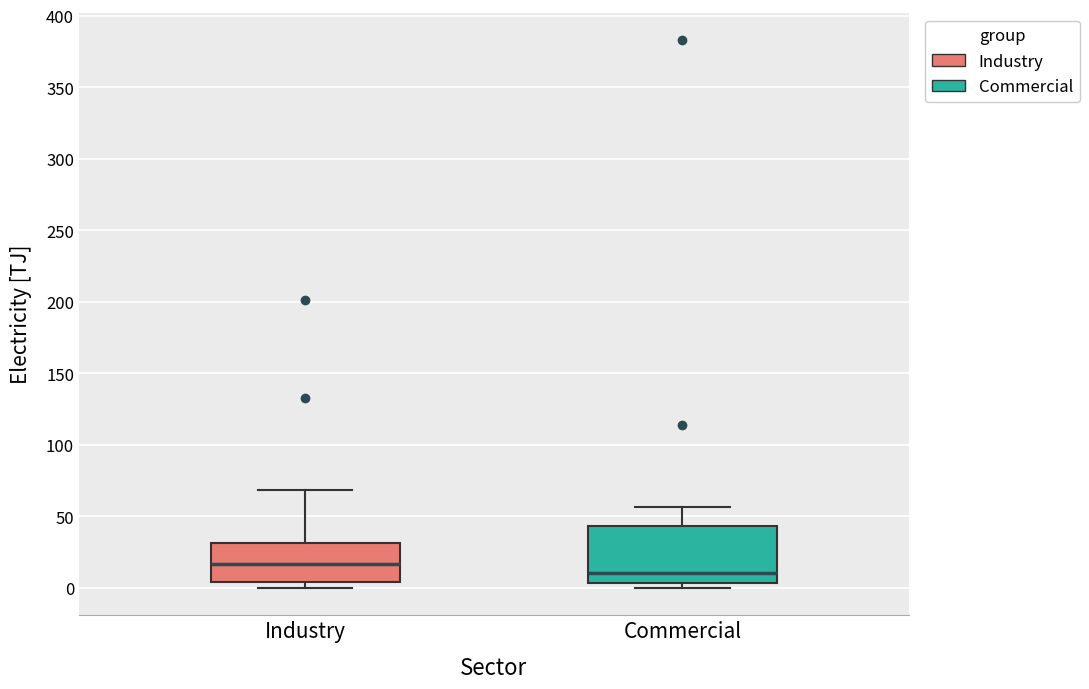

Where does the median line of the box for Commercial sit on the y-axis? The values are not printed on the chart, so give them approximately, as read against the axis.

10